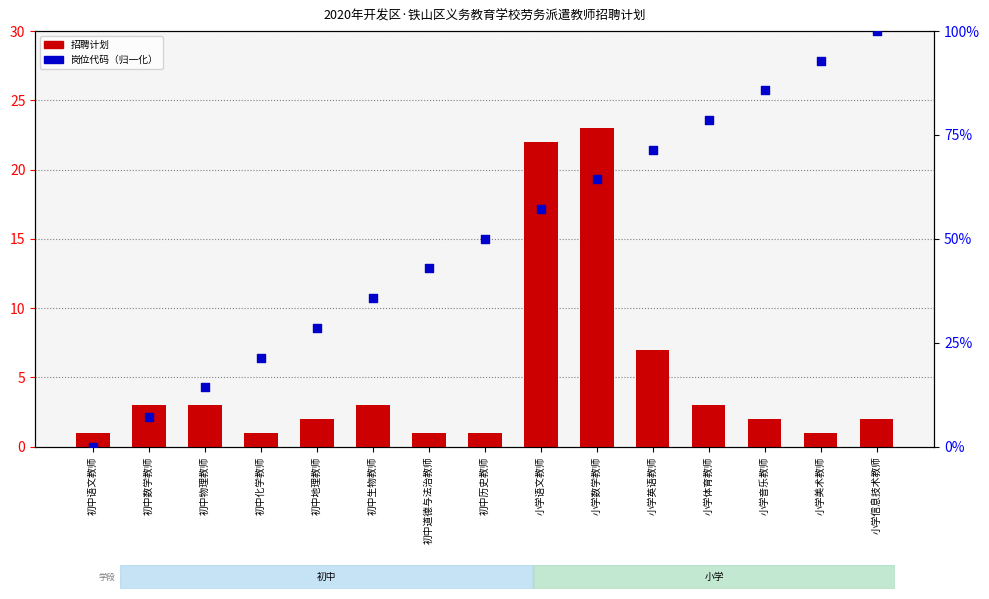

Which series has the widest spread of Y values?

岗位代码（归一化）